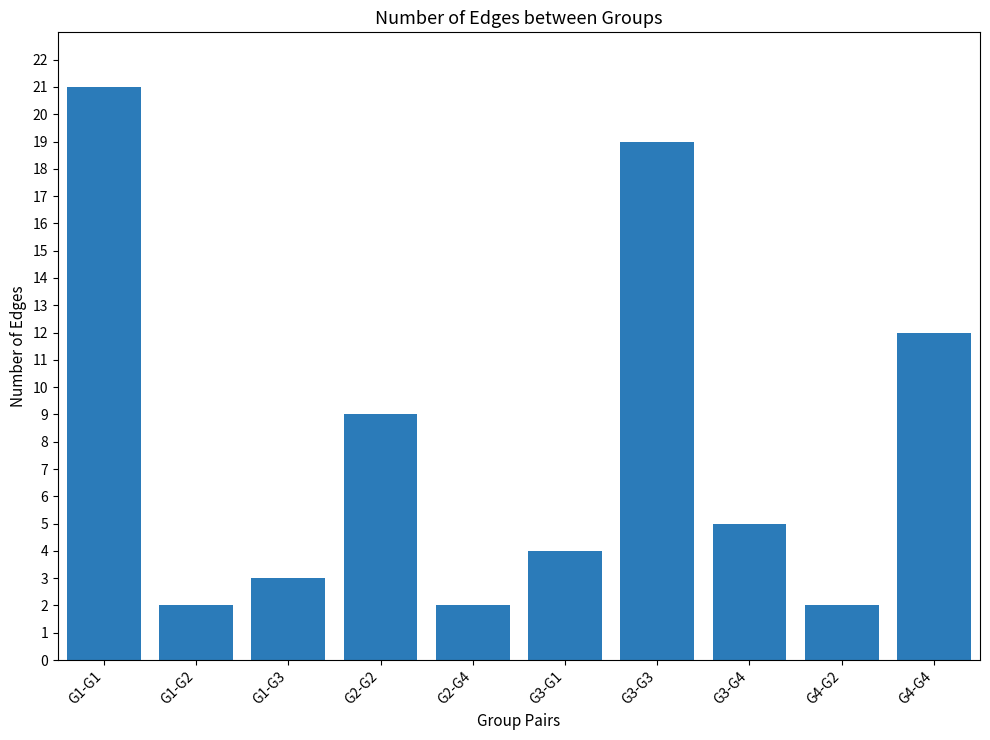

At which category does the chart reach its peak across all series?

G1-G1